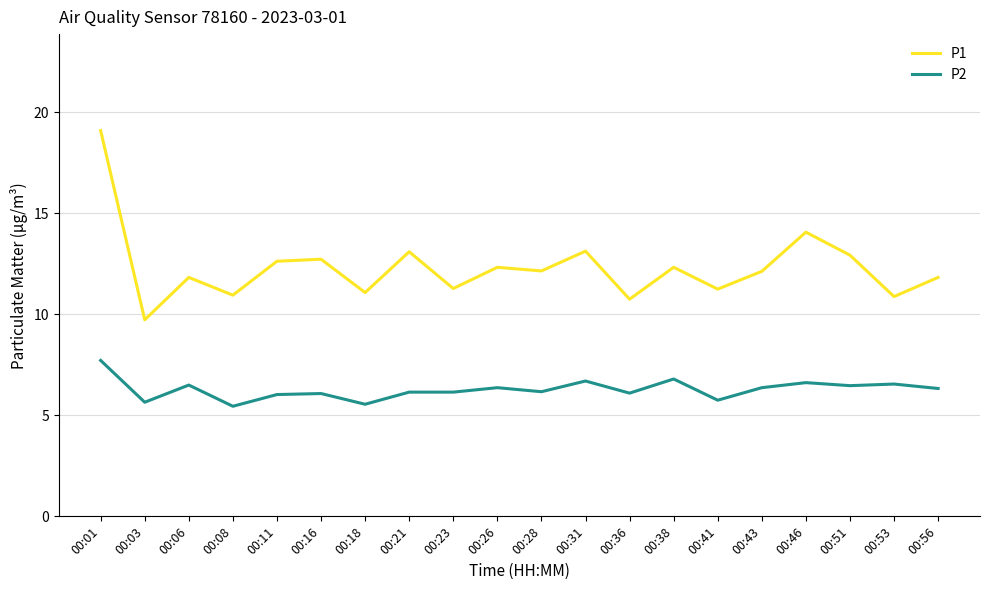

True or false: P1 and P2 cross at least once.

False